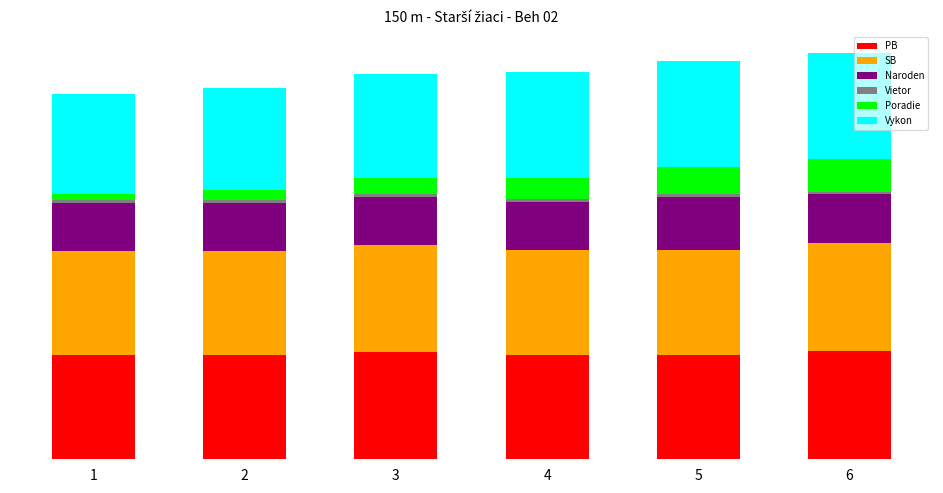

At which label is Vietor closest to 0?

1